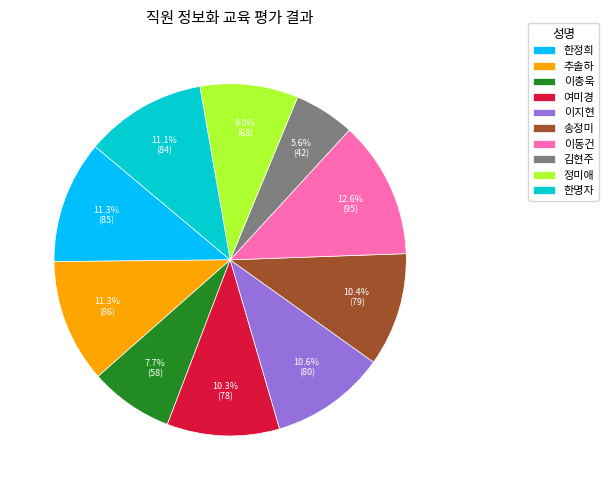

The 송정미 slice represents 10% of the pie. True or false?

True